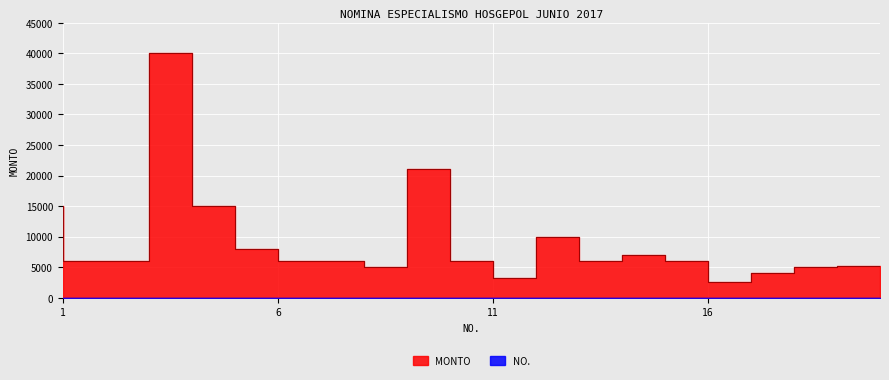

What is the sum of all NO. values?

210